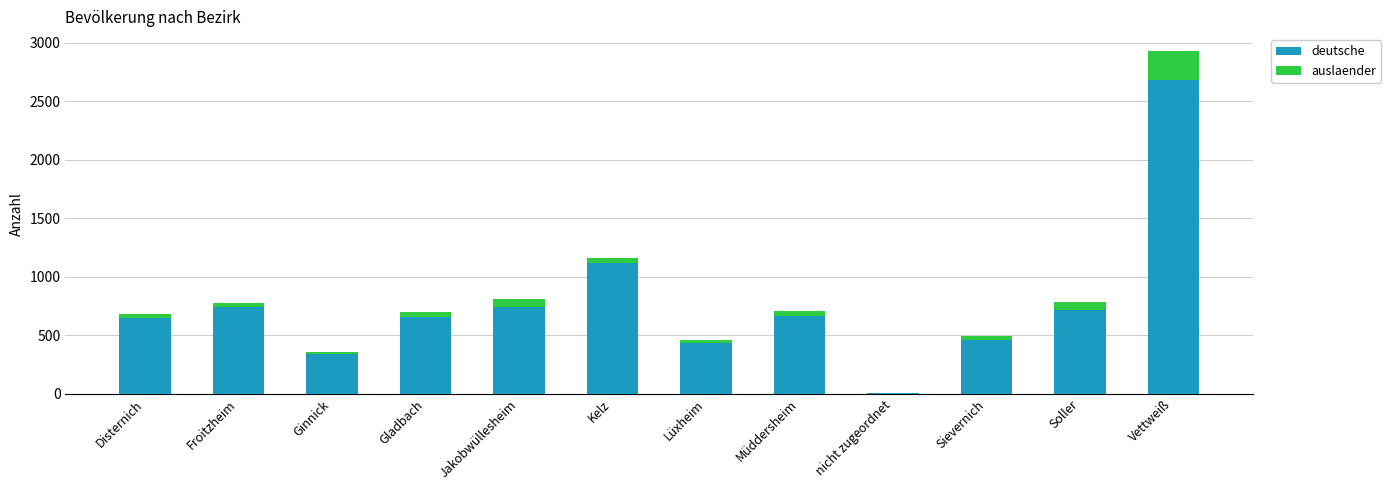

The deutsche series shows 337 at Ginnick. True or false?

True